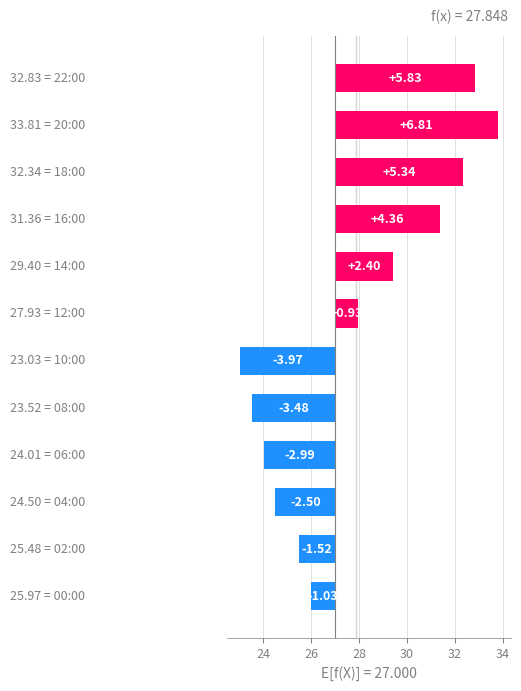

Reading right to left, extract all data points from this chart.

5.8	6.8	5.3	4.4	2.4	0.9	-4.0	-3.5	-3.0	-2.5	-1.5	-1.0